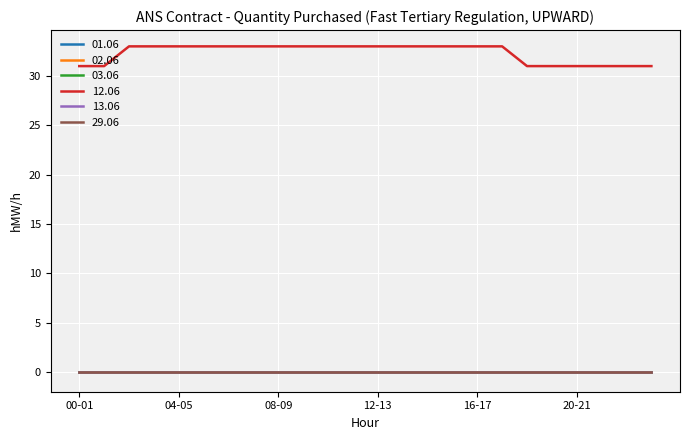

Does the chart have visible grid lines?

Yes